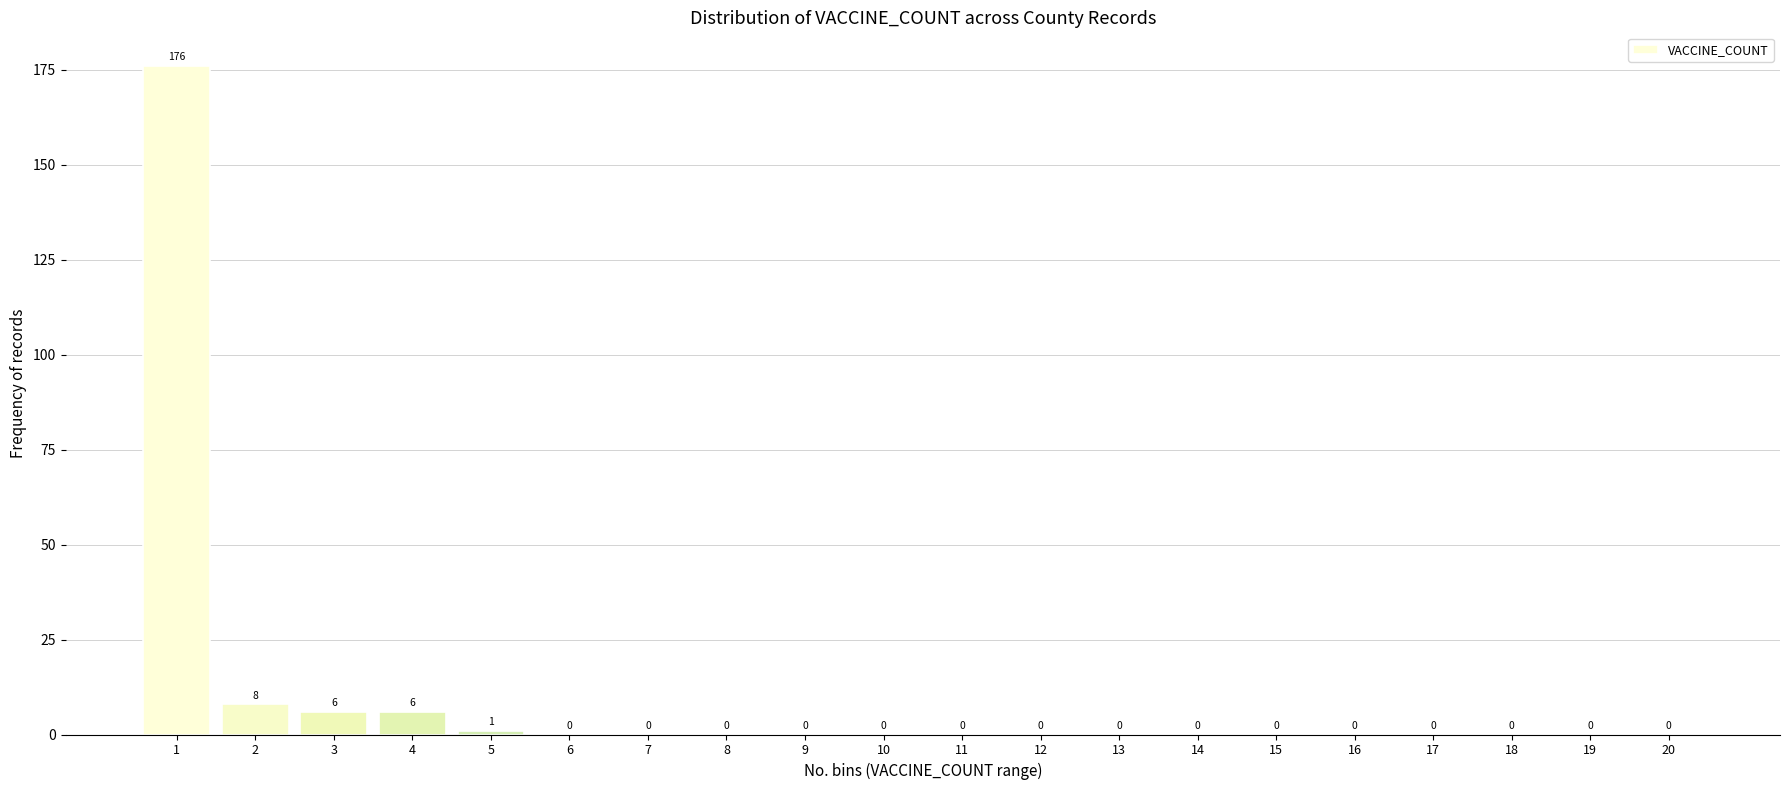

Reading right to left, list all the values displayed in this chart.

20=0	19=0	18=0	17=0	16=0	15=0	14=0	13=0	12=0	11=0	10=0	9=0	8=0	7=0	6=0	5=1	4=6	3=6	2=8	1=176